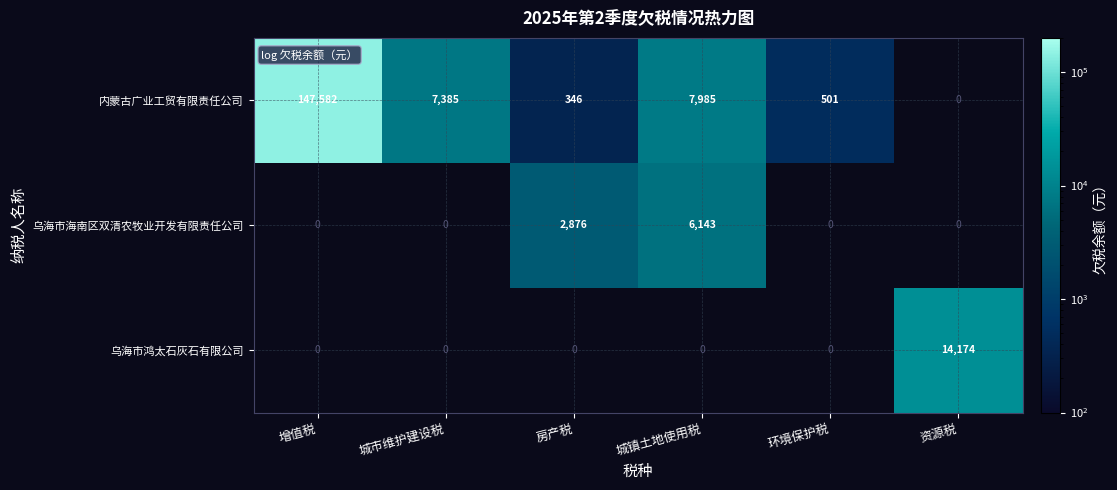

True or false: 内蒙古广业工贸有限责任公司 has a value of 7385 at 城市维护建设税.

True